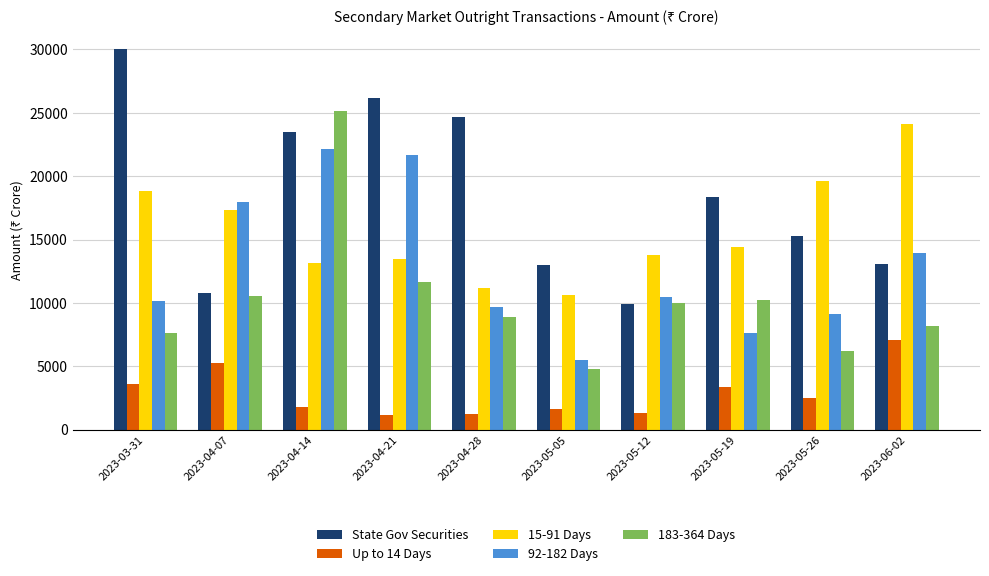

Which series has the largest total across all categories?

State Gov Securities